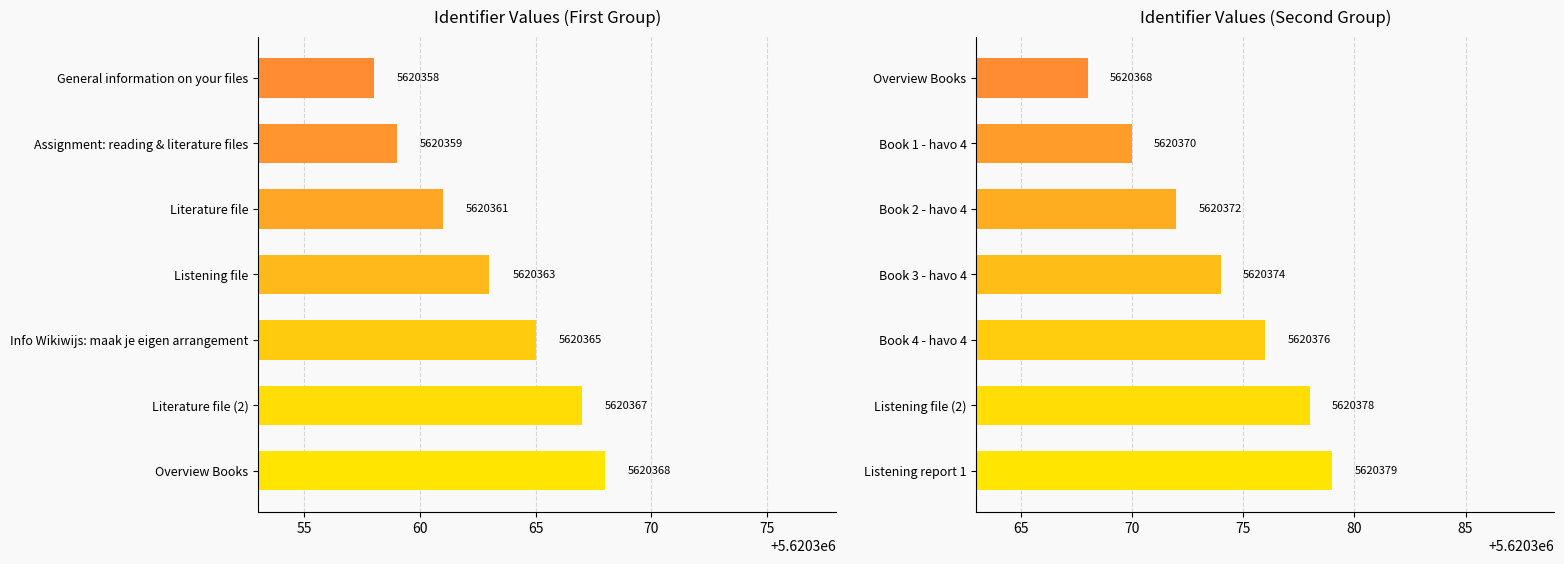

What is the difference between the values at Book 2 - havo 4 and Book 3 - havo 4?

2